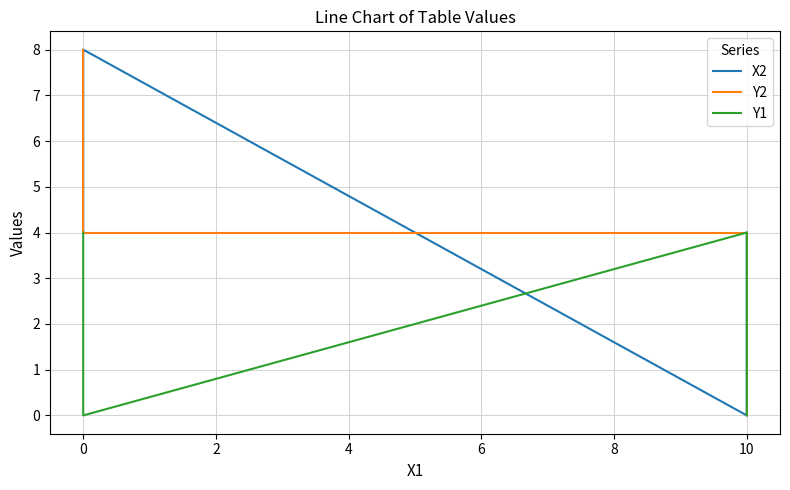

What is the sum of the Y1 values at −2 and 0?

4